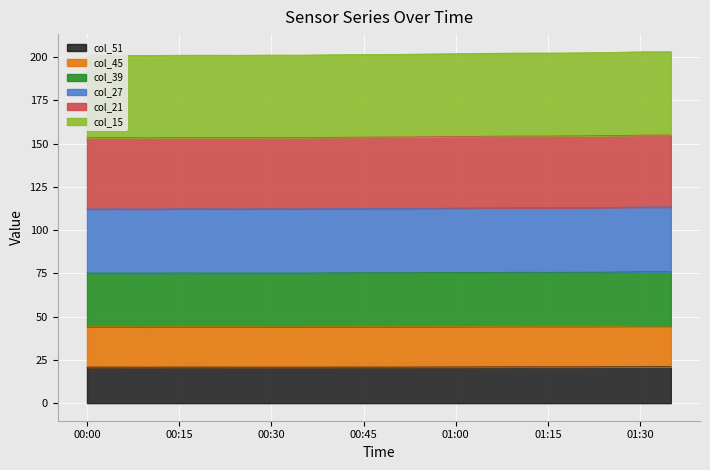

Reading left to right, transcribe all the data shown in this chart.

col_15: 200.9	201.0	200.9	201.0	201.0	201.0	201.1	201.1	201.3	201.4	201.5	201.7	201.9	202.1	202.2	202.3	202.4	202.6	203.0	203.0
col_21: 153.3	153.4	153.3	153.4	153.4	153.4	153.4	153.4	153.6	153.7	153.7	153.9	154.0	154.2	154.3	154.3	154.4	154.6	154.9	154.9
col_27: 112.2	112.2	112.2	112.3	112.2	112.2	112.3	112.2	112.4	112.5	112.5	112.6	112.7	112.8	112.9	112.9	113.0	113.1	113.3	113.3
col_39: 75.2	75.2	75.1	75.2	75.2	75.2	75.2	75.2	75.2	75.3	75.3	75.4	75.5	75.6	75.6	75.6	75.7	75.7	75.9	75.9
col_45: 44.1	44.1	44.1	44.2	44.1	44.1	44.1	44.1	44.1	44.2	44.2	44.2	44.3	44.4	44.4	44.4	44.4	44.4	44.5	44.5
col_51: 20.8	20.8	20.8	20.8	20.8	20.8	20.8	20.8	20.8	20.8	20.8	20.9	20.9	20.9	20.9	20.9	20.9	21.0	21.0	21.0